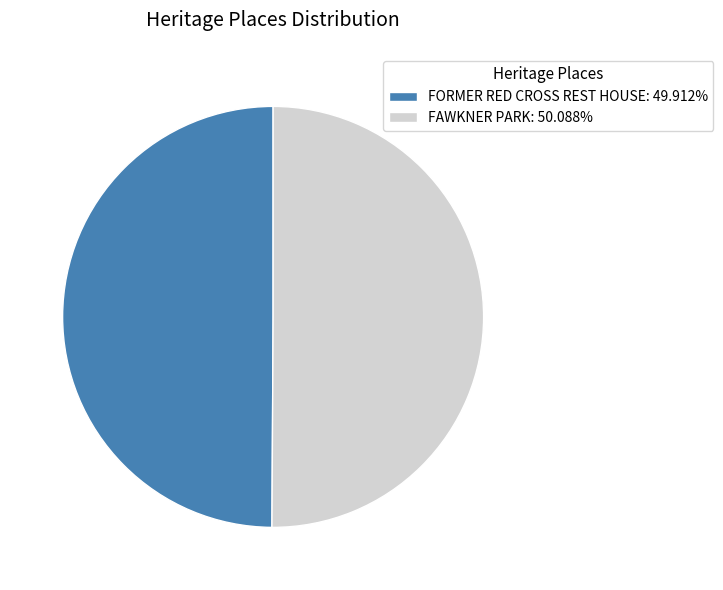

Do FORMER RED CROSS REST HOUSE: 49.912% and FAWKNER PARK: 50.088% together represent more than half of the pie?

Yes